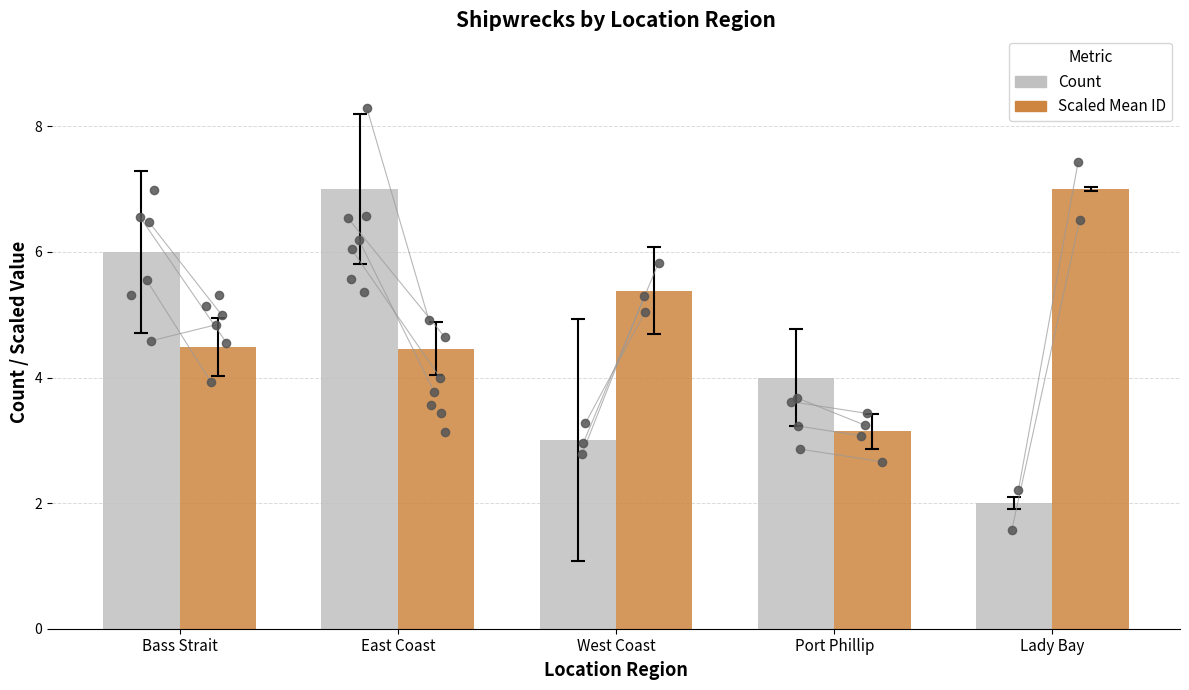

At which category is the sum across all series the highest?

East Coast